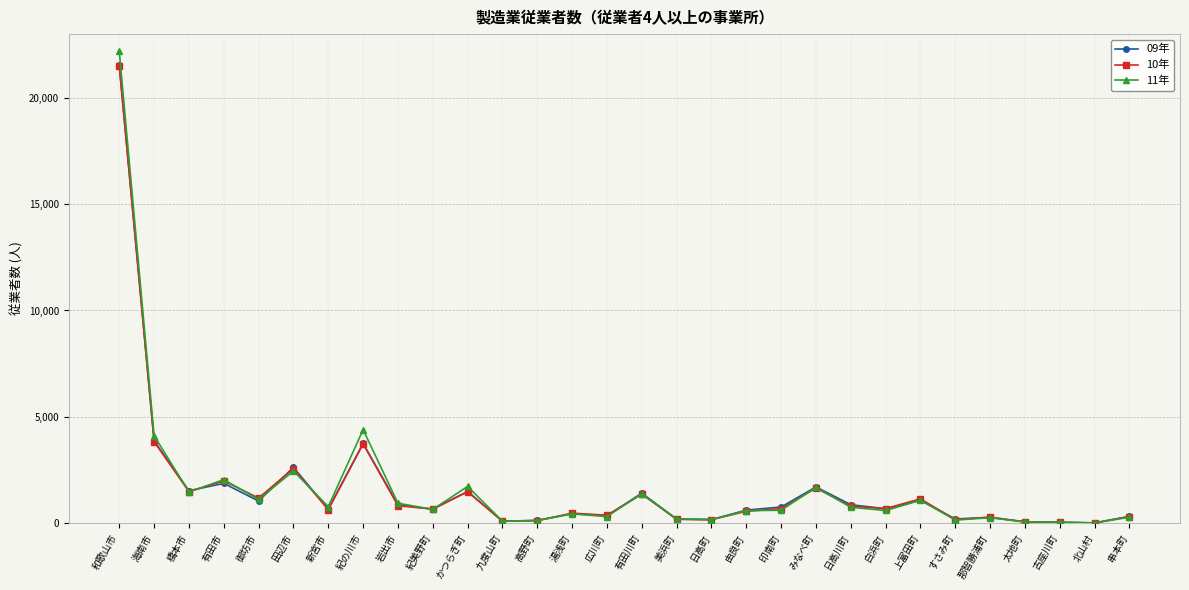

What is the difference between the maximum and minimum values in the 10年 series?

21494